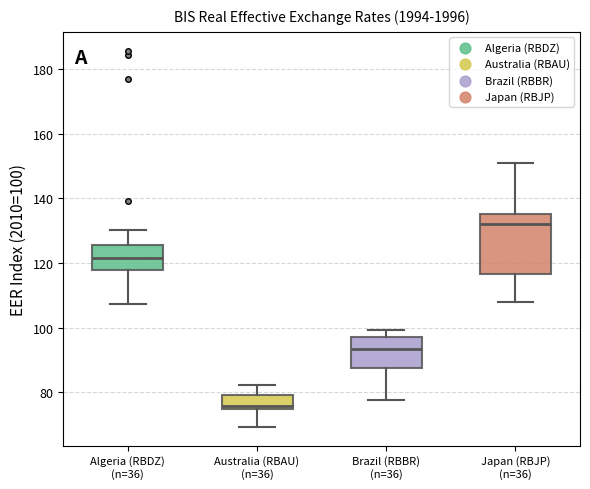

Where is the upper edge of the box for Japan (RBJP) (n=36) on the y-axis? The values are not printed on the chart, so give them approximately, as read against the axis.

136